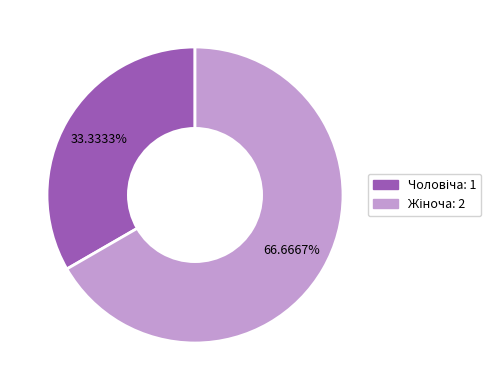

Does any single category account for the majority?

Yes